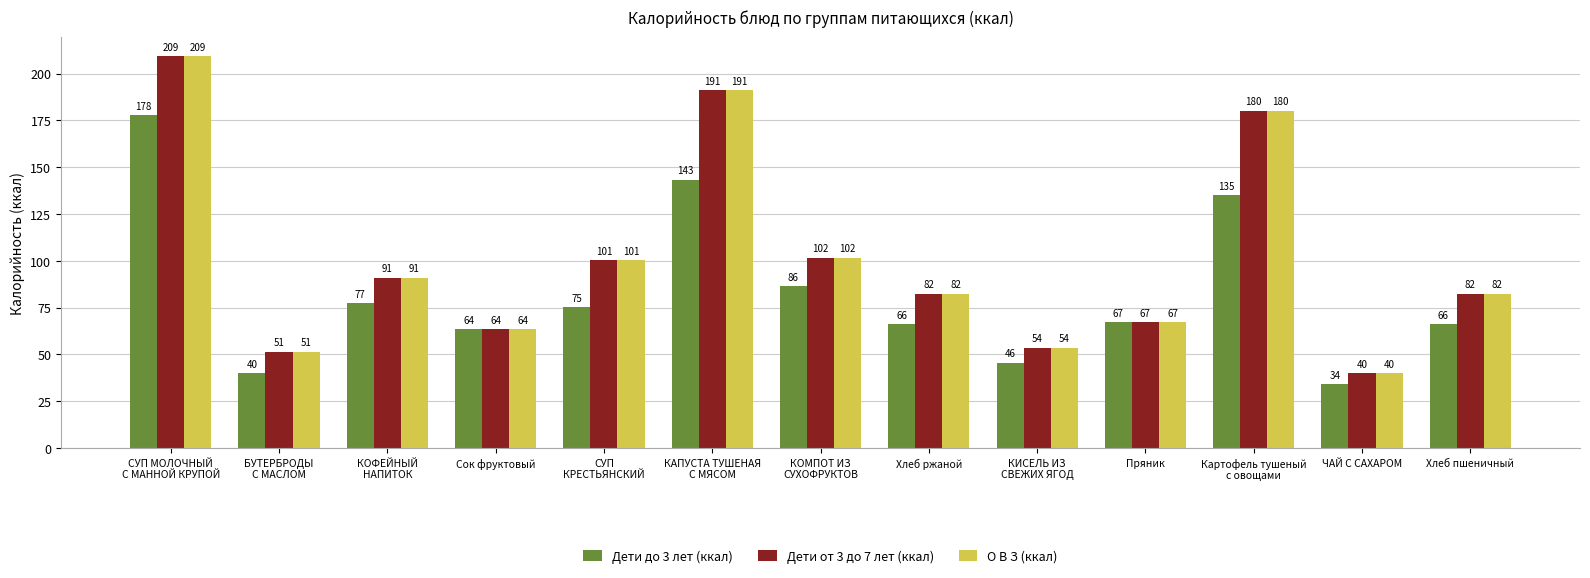

What is the difference between the maximum and second lowest values in the Дети до 3 лет (ккал) series?

137.8